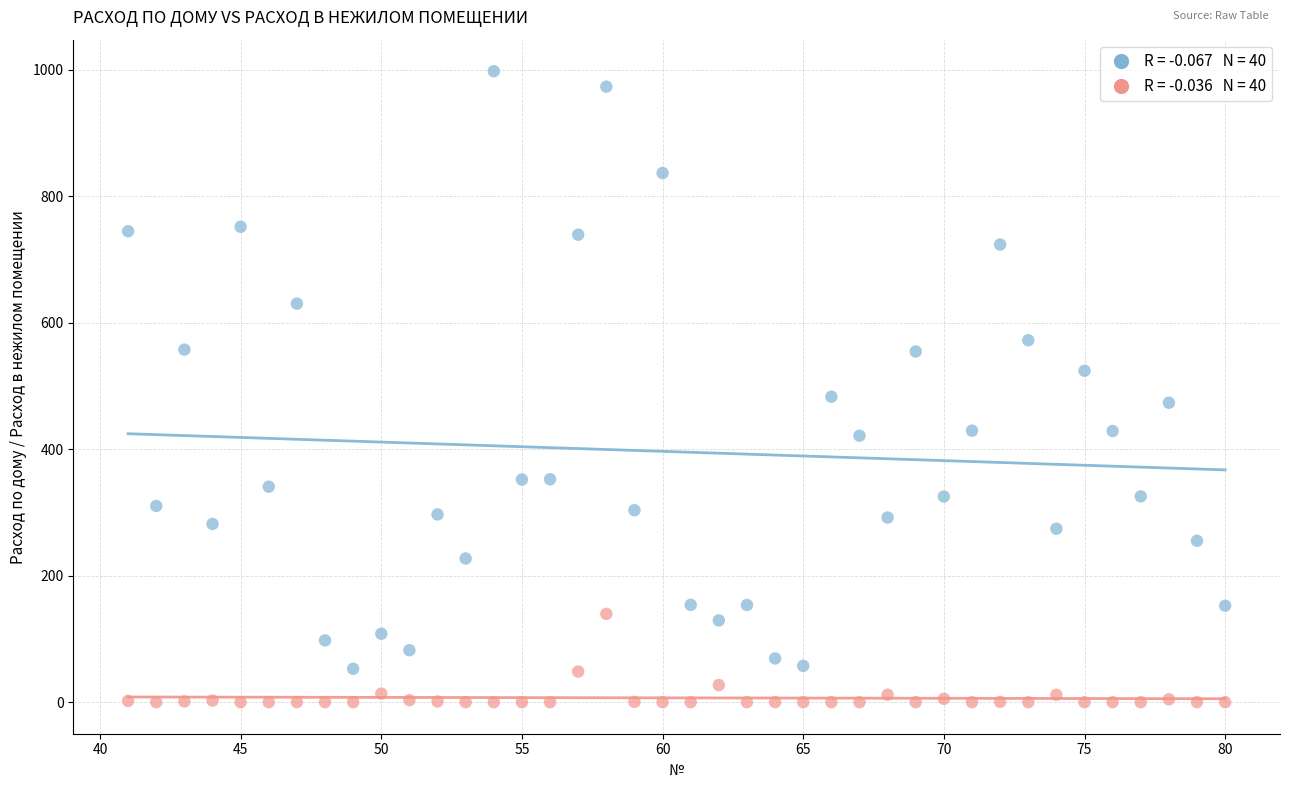

Across all data points, what is the range of Y values (max minus min)?

997.6